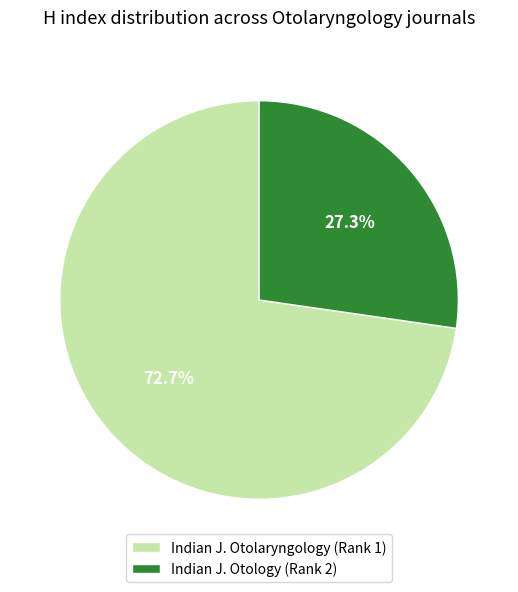

What is the ratio of the value at Indian J. Otology (Rank 2) to the value at Indian J. Otolaryngology (Rank 1)?

0.4